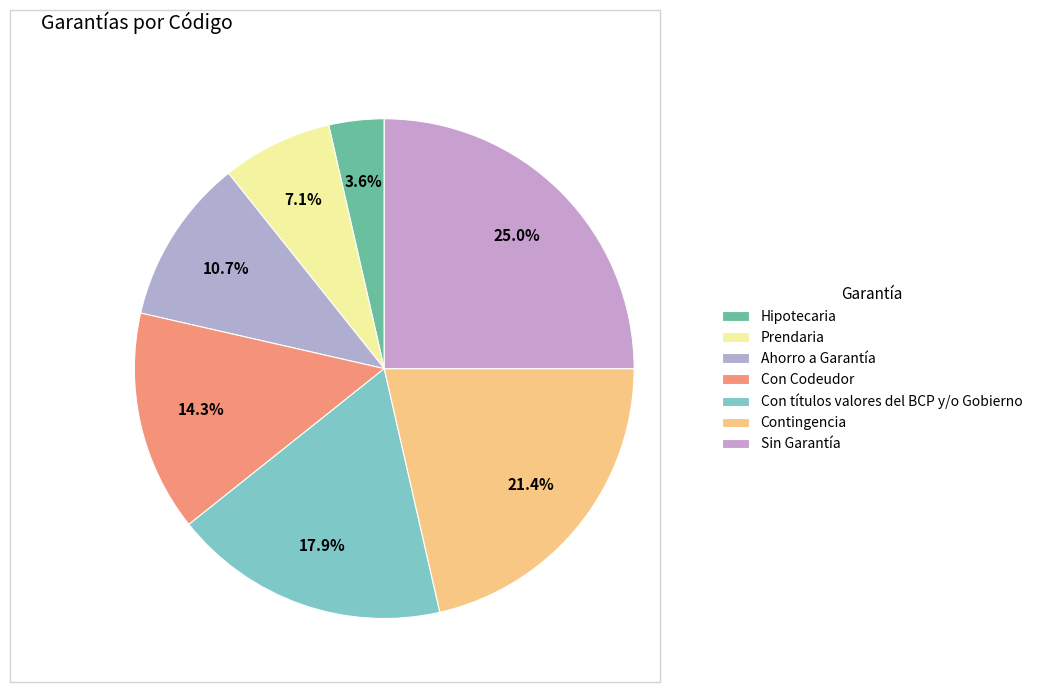

To the nearest percent, what percentage of the pie is Prendaria?

7%